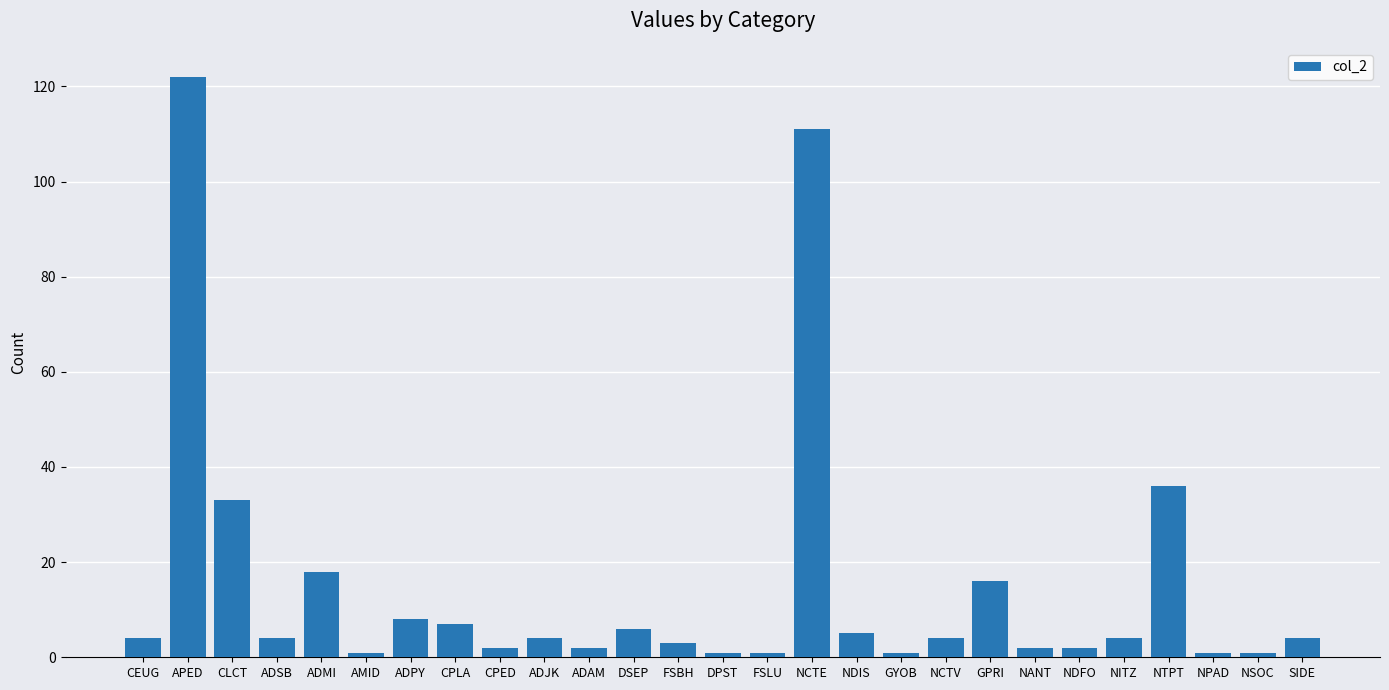

What is the difference between the maximum and minimum values?

121